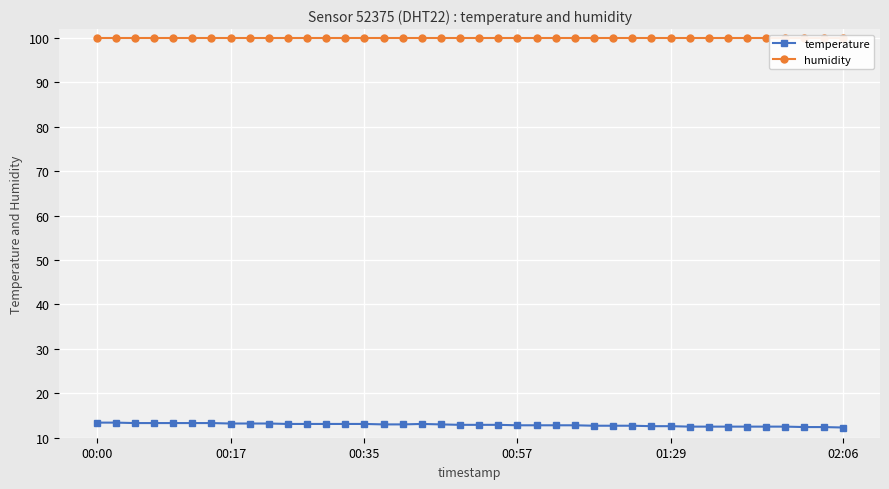

List the series in order of their overall mean, highest first.

humidity, temperature